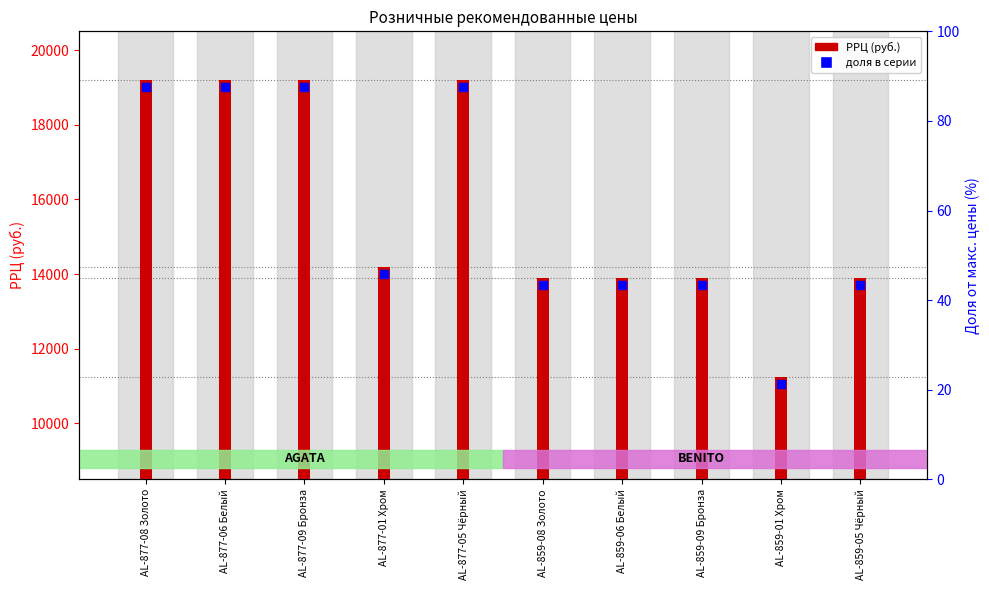

How many categories are shown in the chart?

10